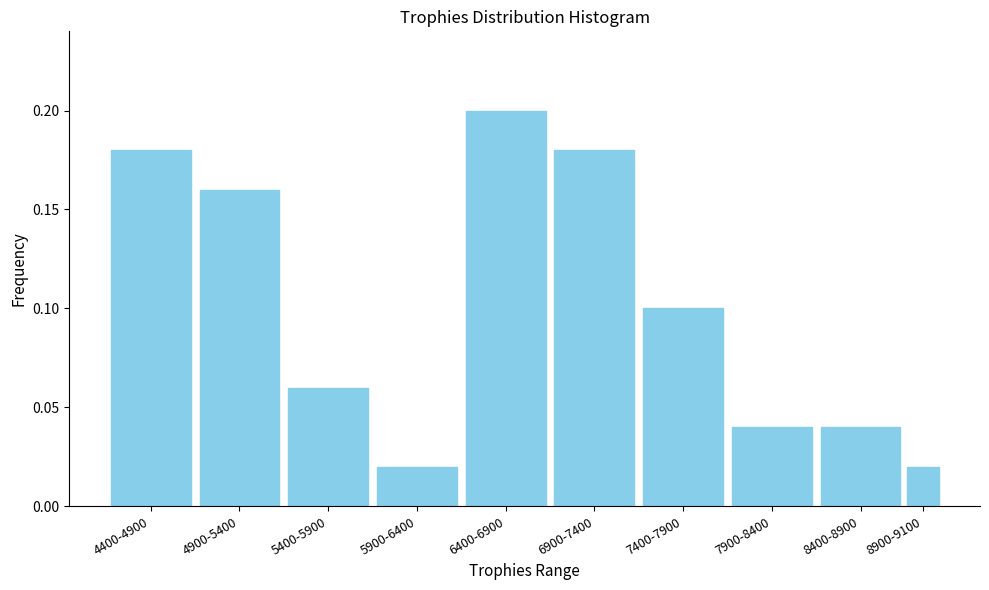

Which has a higher value, 4900-5400 or 5400-5900?

4900-5400